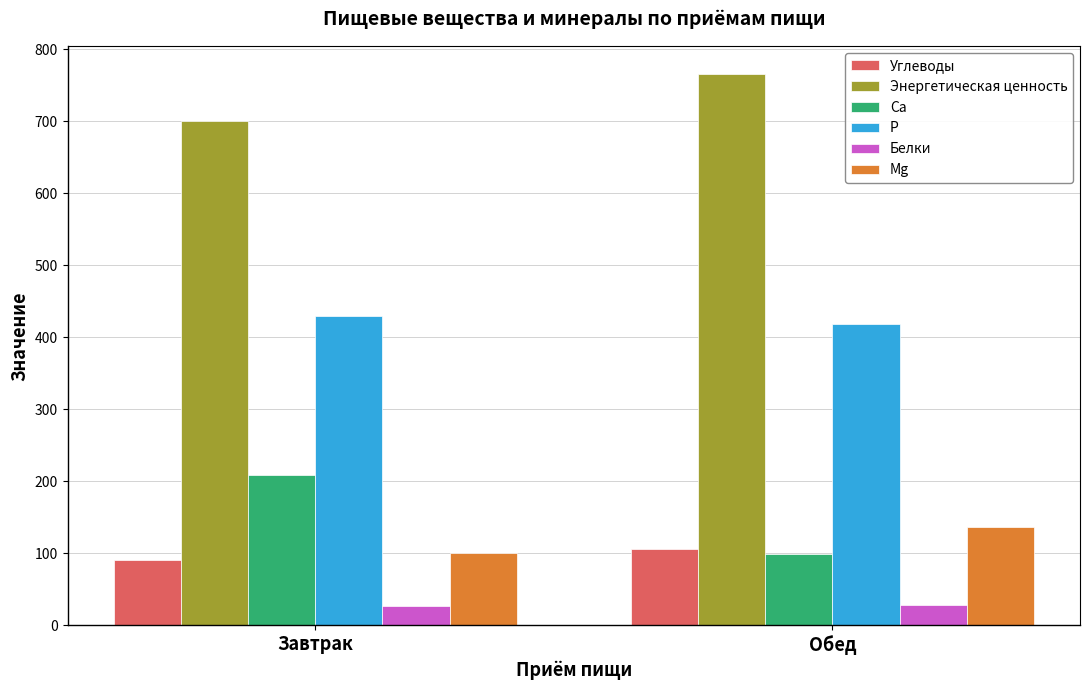

At which label does Углеводы first exceed 105?

Обед